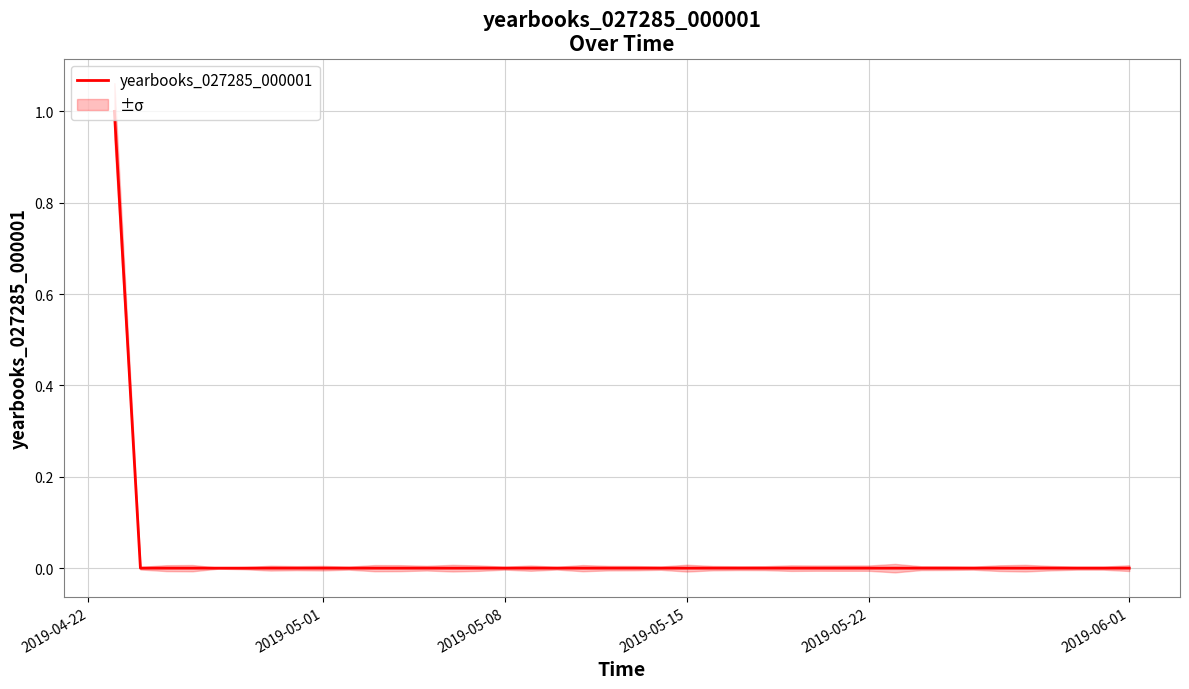

True or false: yearbooks_027285_000001 has a value of 0 at 2019-05-01.

True